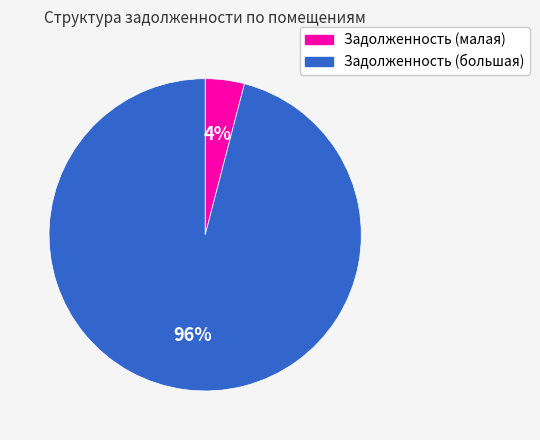

Does any single category account for the majority?

Yes